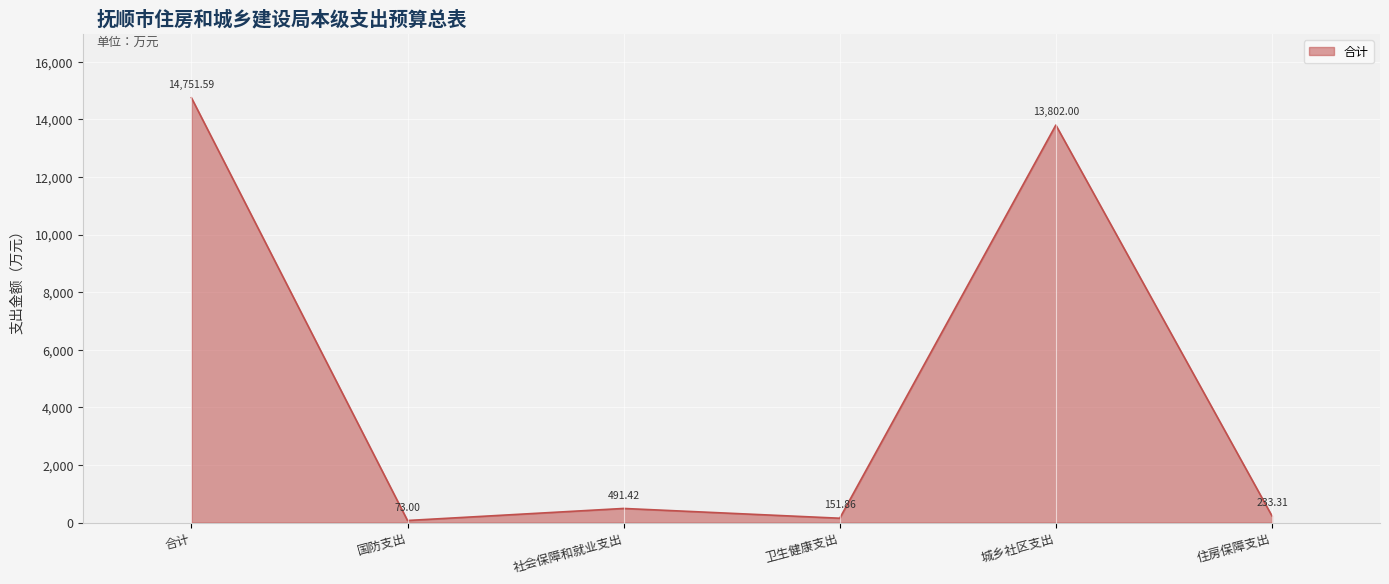

What is the minimum value shown in the chart?

73.0